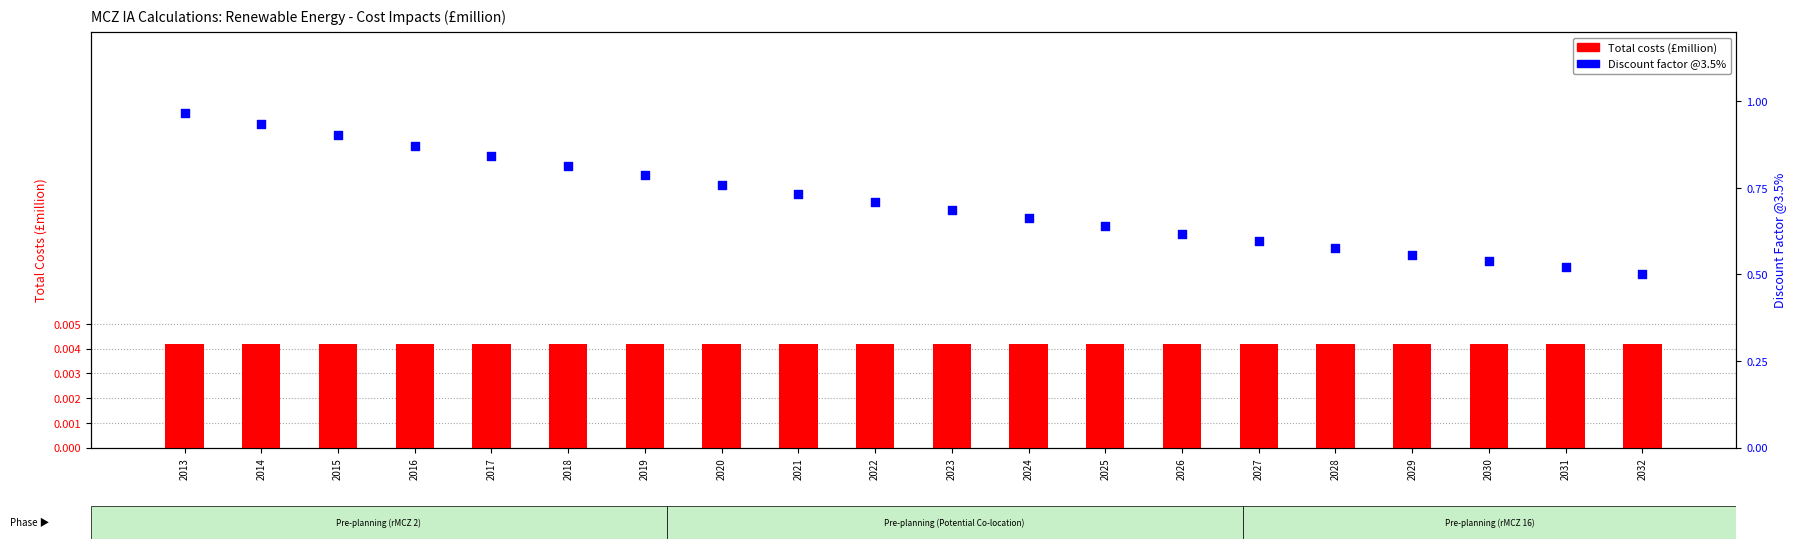

Which series has the widest spread of Y values?

Discount factor @3.5%